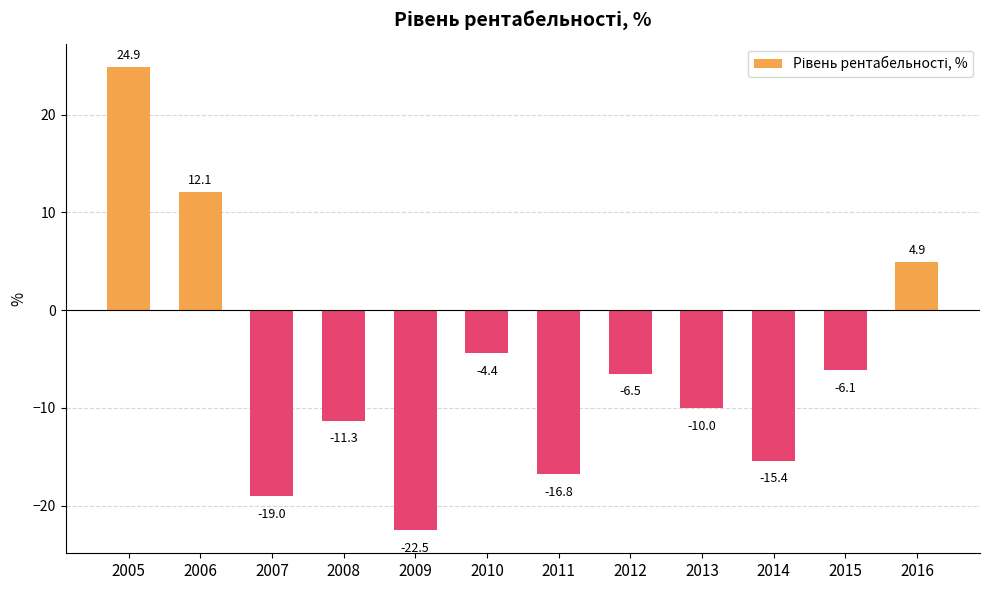

What is the minimum value shown in the chart?

-22.5